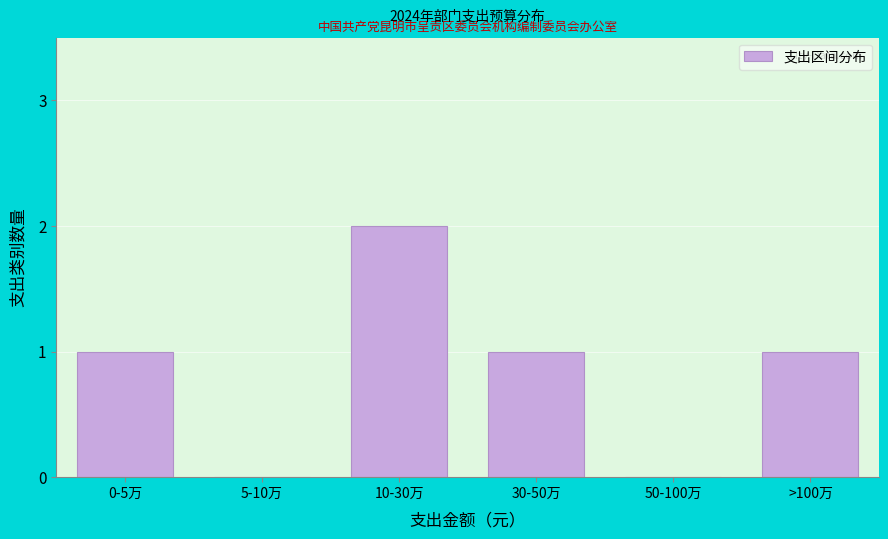

Reading left to right, transcribe all the data shown in this chart.

0-5万=1	5-10万=0	10-30万=2	30-50万=1	50-100万=0	>100万=1